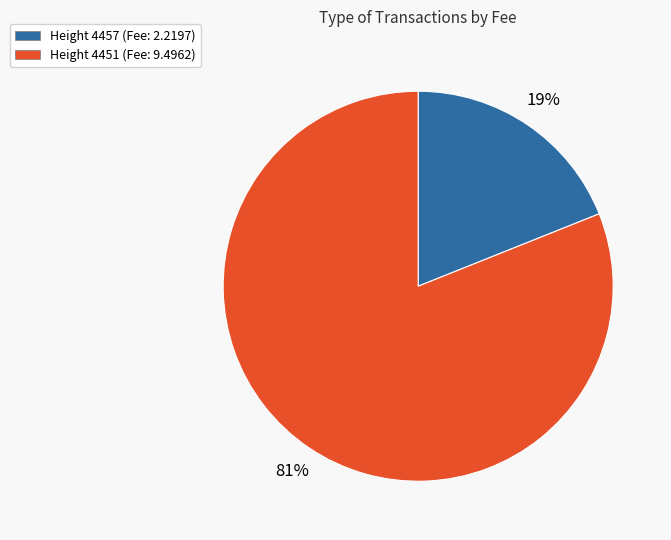

Does any single category account for the majority?

Yes